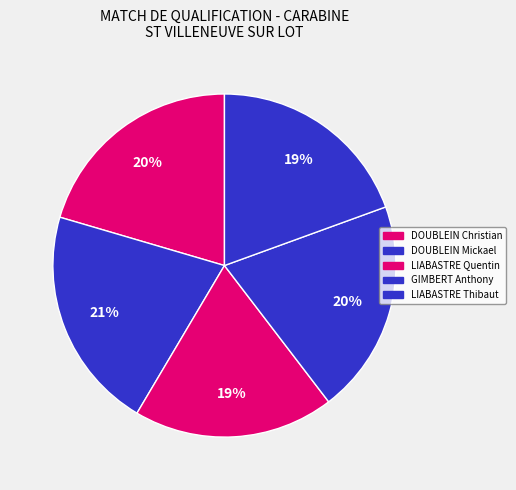

To the nearest percent, what percentage of the pie is GIMBERT Anthony?

20%